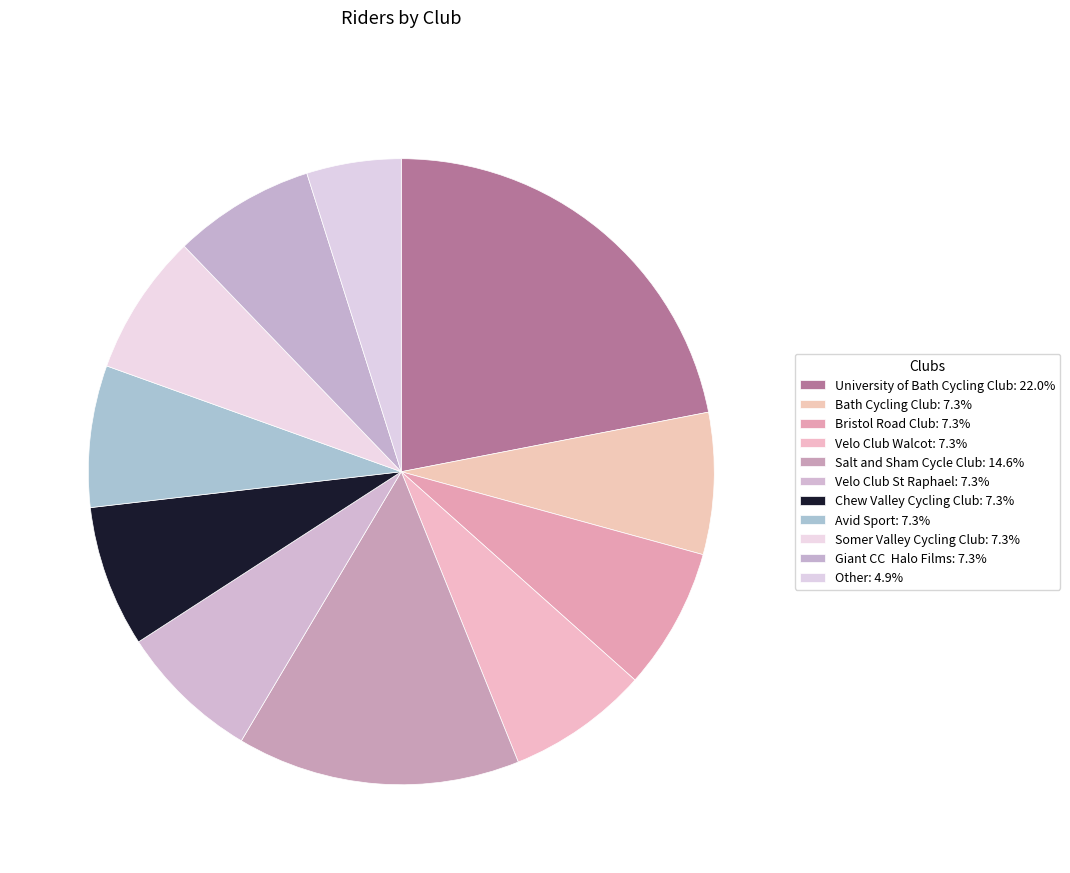

How many segments does this pie chart have?

11